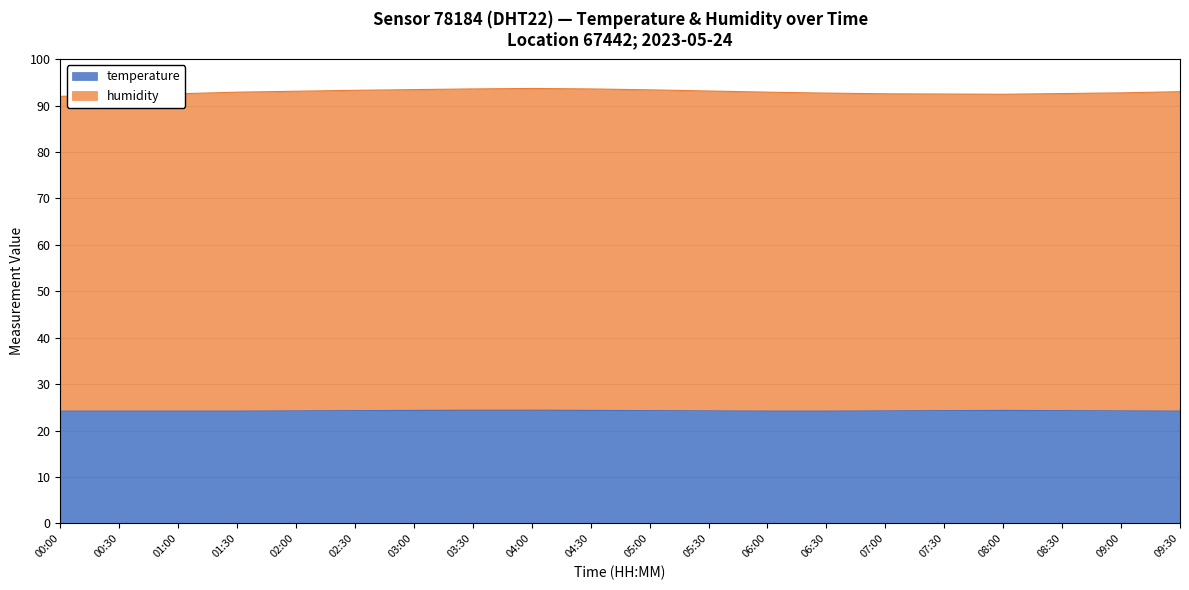

What is the total value across all series at 09:30?

93.0